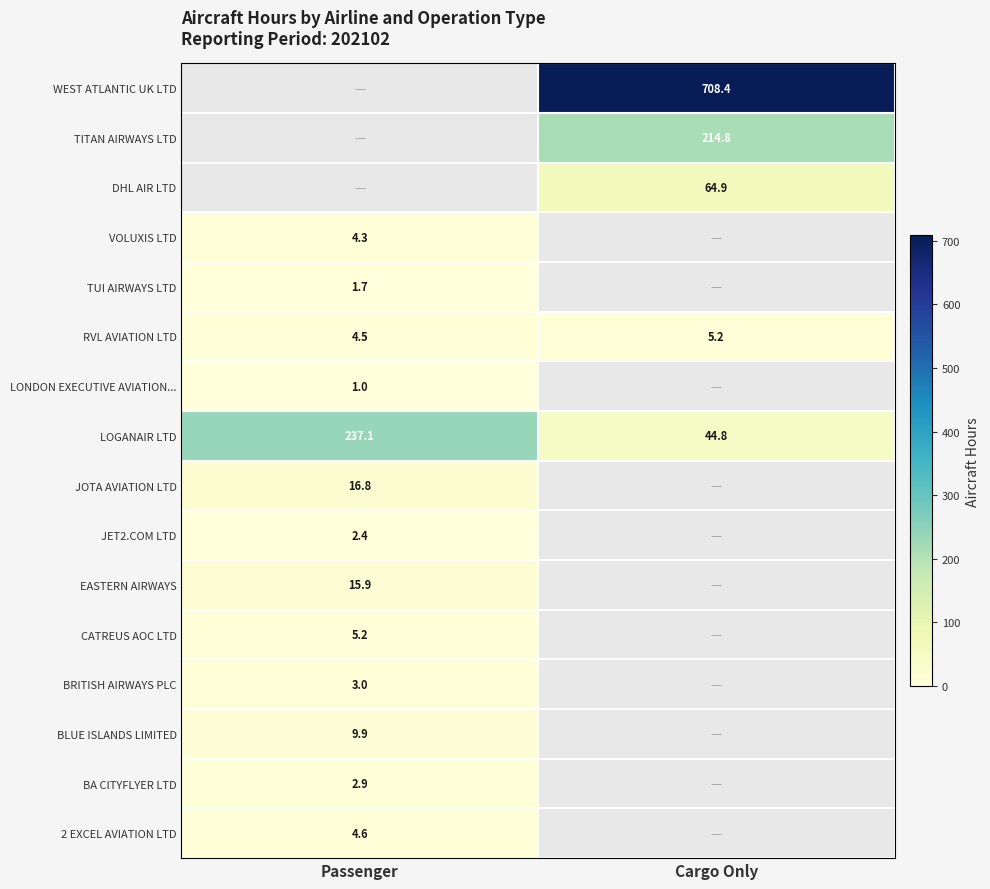

List the labels in order of LOGANAIR LTD value, largest first.

Passenger, Cargo Only